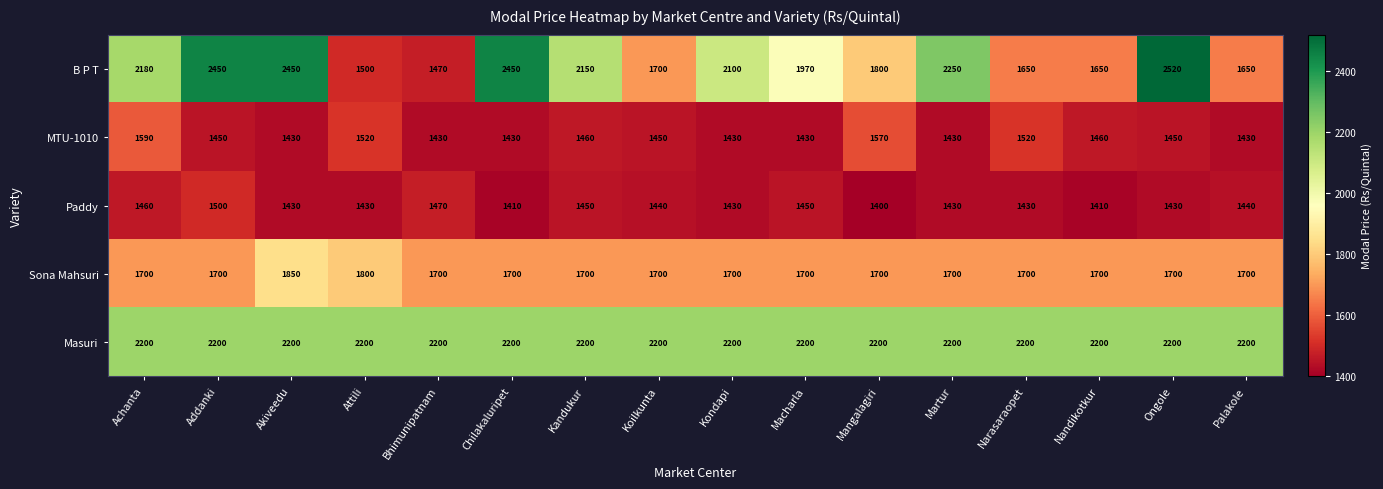

The value of MTU-1010 at Martur is 1430. True or false?

True